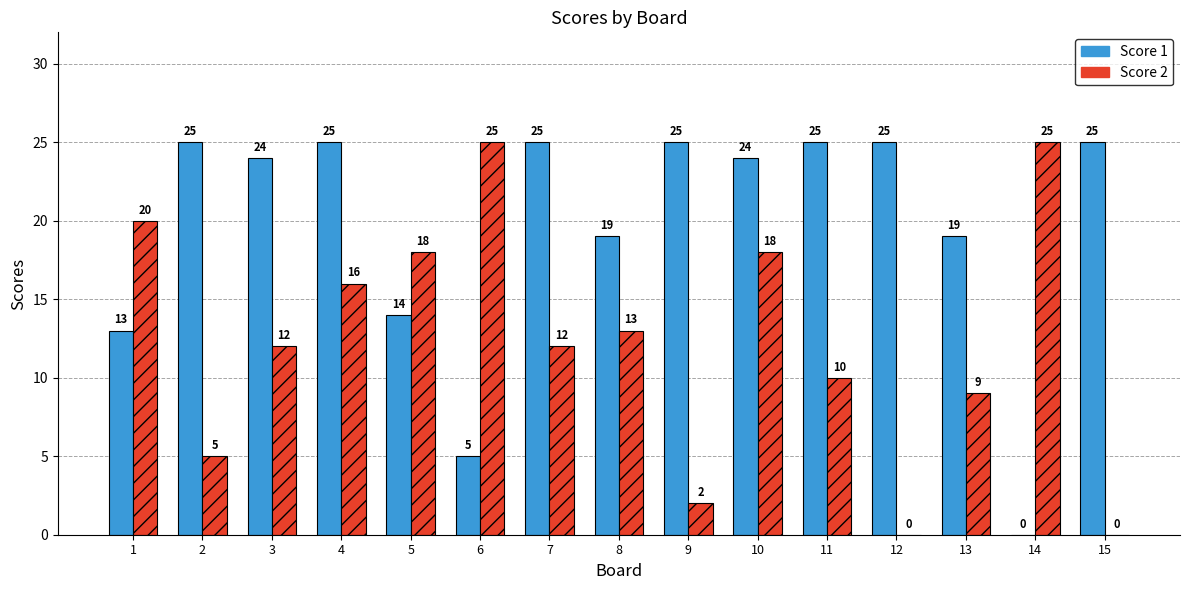

Is the value of Score 1 at 4 greater than the value of Score 2 at 11?

Yes